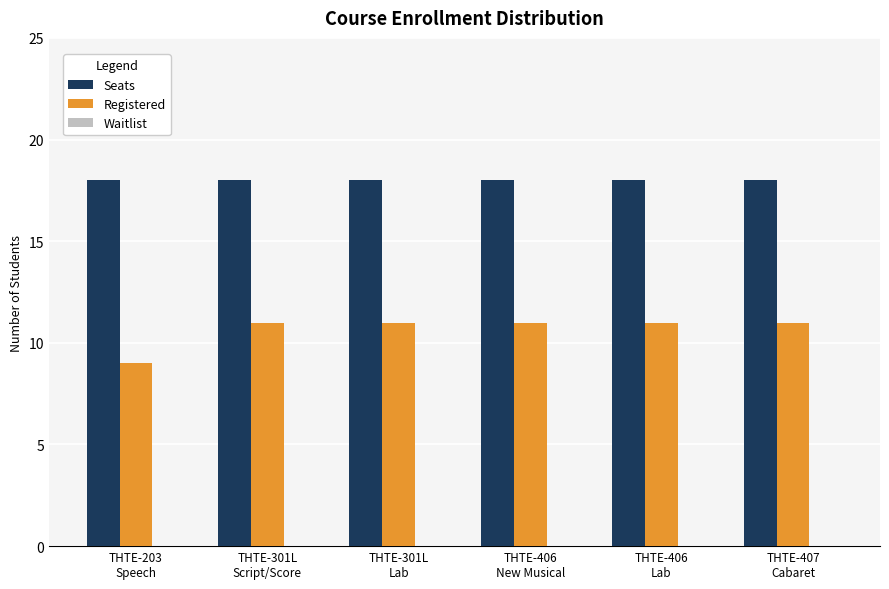

At how many categories does at least one series exceed 10?

6